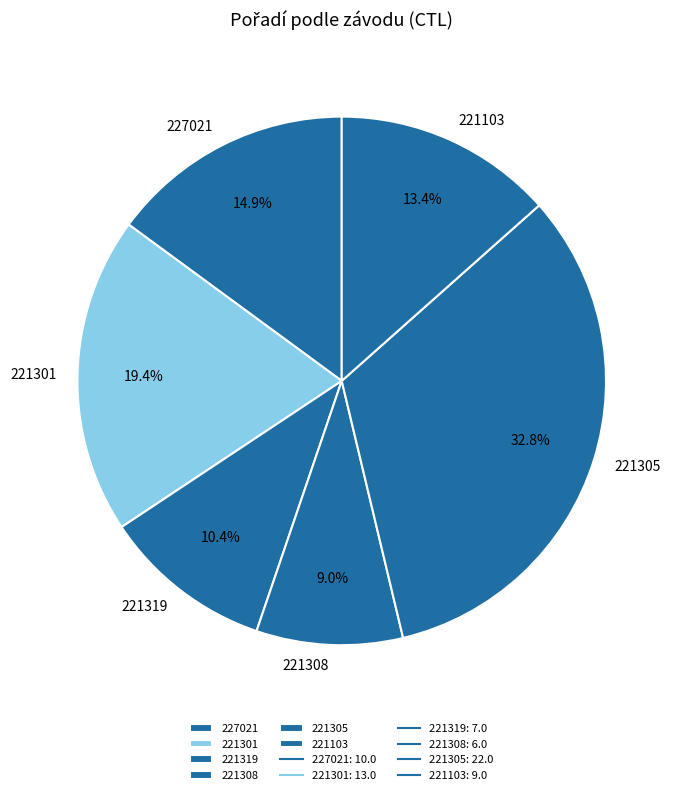

To the nearest percent, what percentage of the pie is 221103?

13%